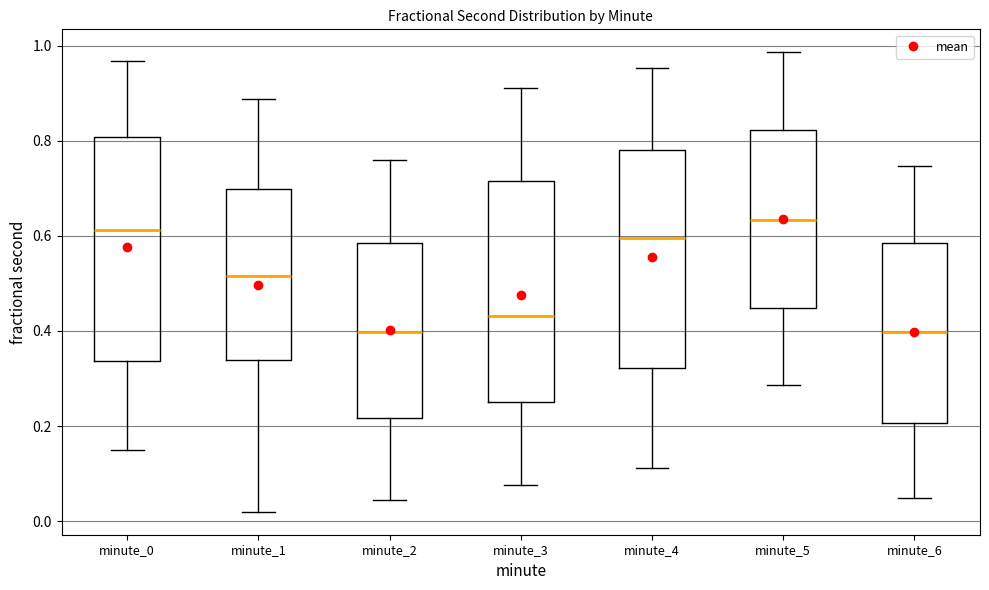

Where is the lower edge of the box for minute_4 on the y-axis? The values are not printed on the chart, so give them approximately, as read against the axis.

0.32